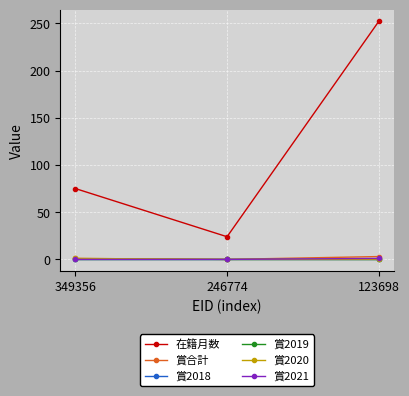

The 賞2018 series shows 0 at 123698. True or false?

True